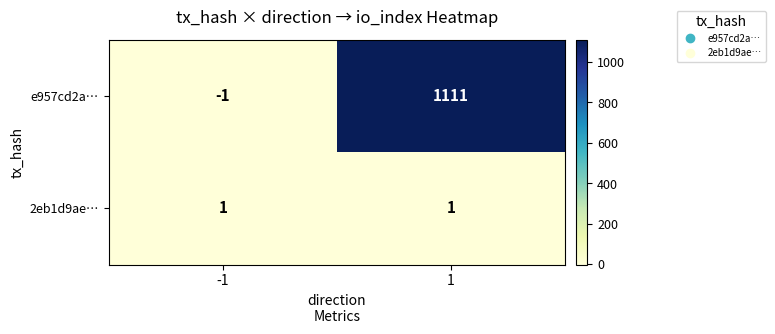

What is the difference between the highest and lowest values at 1?

1110